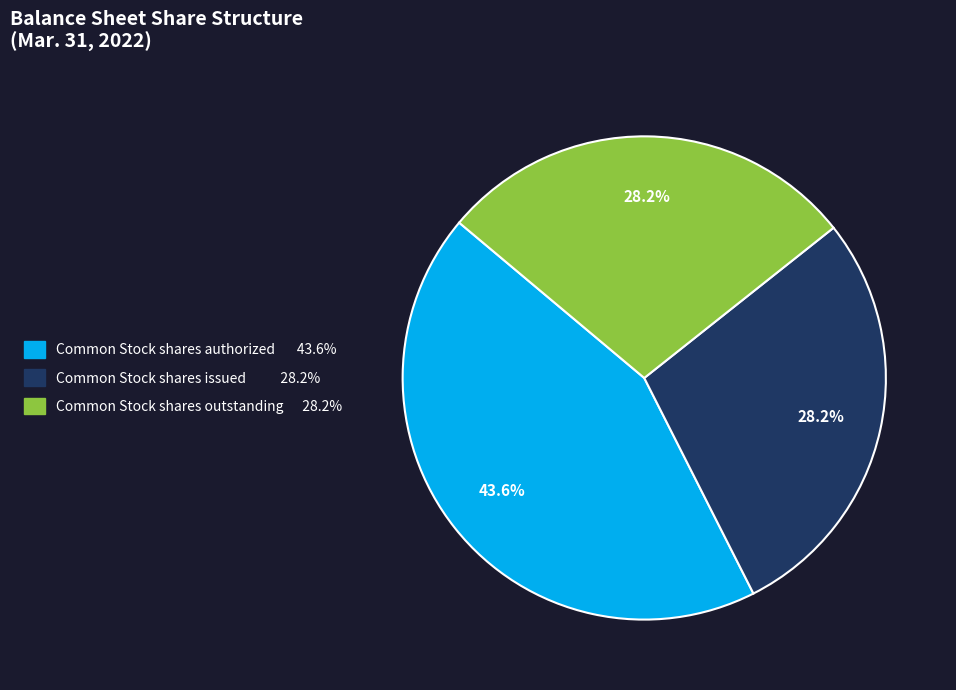

Combined, do Common Stock shares outstanding and Common Stock shares authorized account for over 50%?

Yes